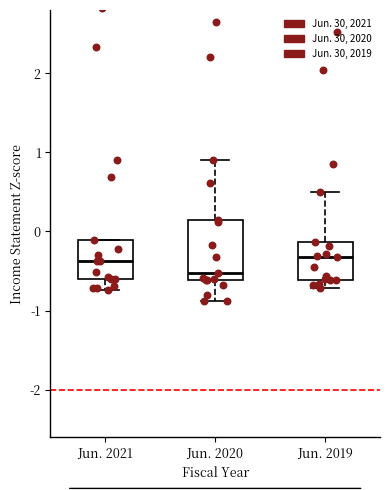

Comparing the boxes themselves (not the whiskers), which one is the tallest?

Jun. 2020